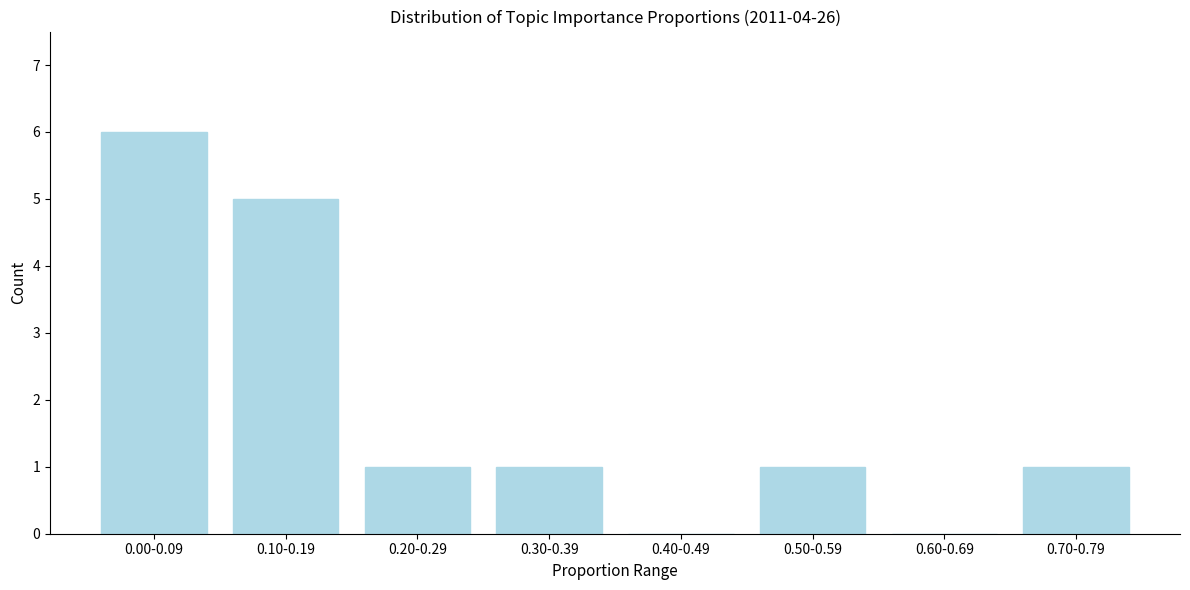

Reading left to right, transcribe all the data shown in this chart.

0.00-0.09=6	0.10-0.19=5	0.20-0.29=1	0.30-0.39=1	0.40-0.49=0	0.50-0.59=1	0.60-0.69=0	0.70-0.79=1